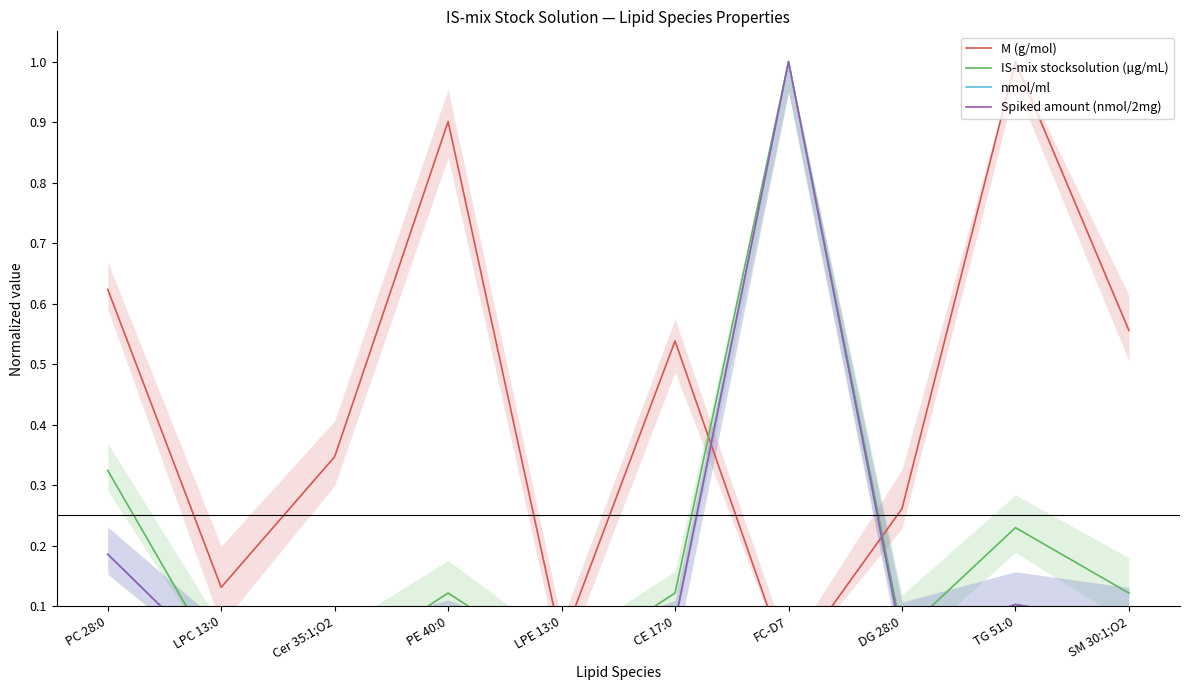

At how many categories does at least one series exceed 0?

10